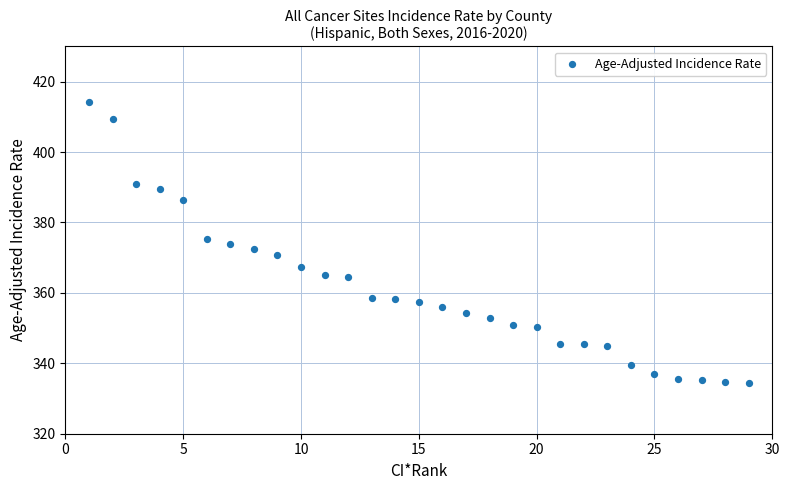

What is the range of Y values (max minus min)?

80.0